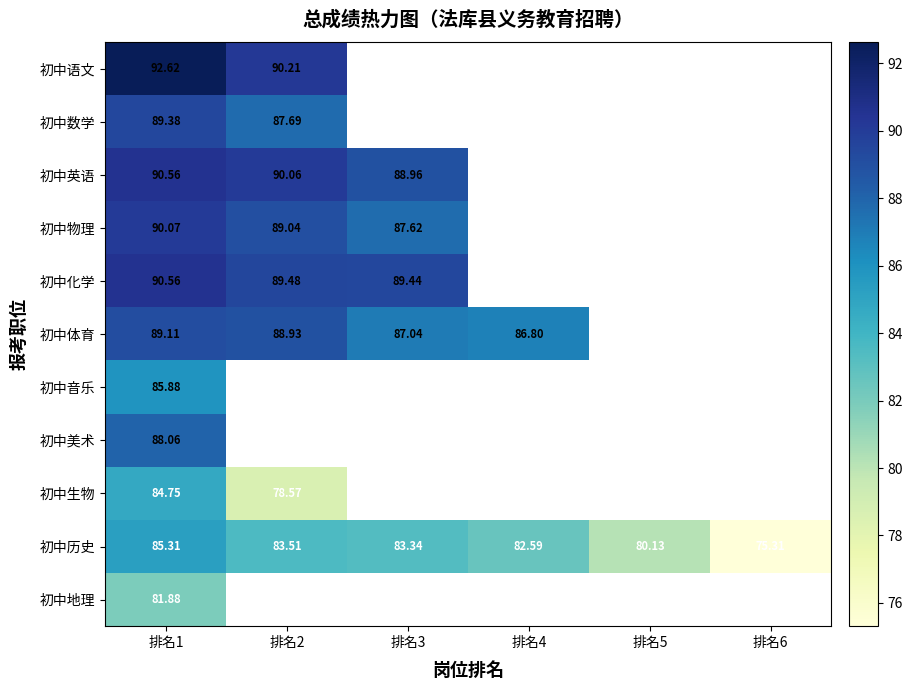

At which label does 初中体育 first exceed 87?

排名1